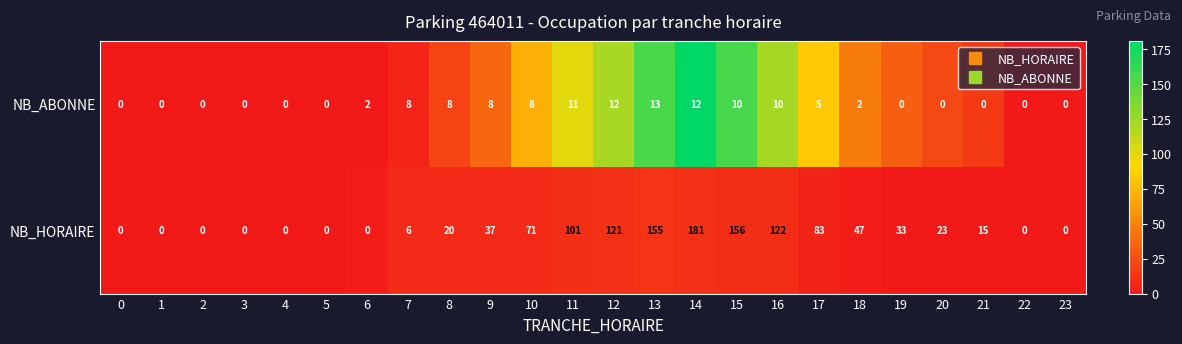

Which series has the largest range (max minus min)?

NB_HORAIRE